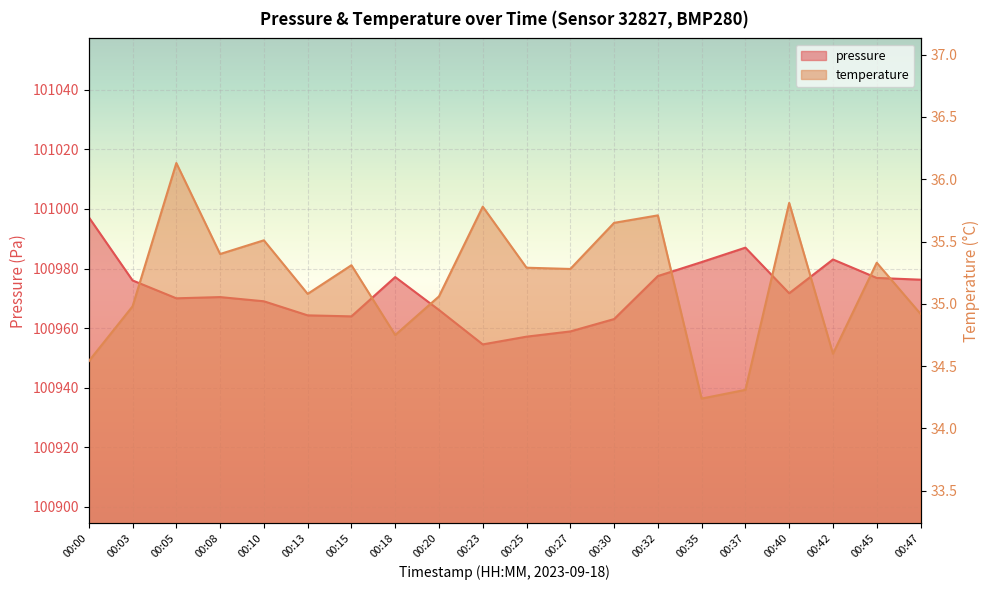

Rank the categories by pressure value from lowest to highest.

00:23, 00:25, 00:27, 00:30, 00:15, 00:13, 00:20, 00:10, 00:05, 00:08, 00:40, 00:03, 00:47, 00:45, 00:18, 00:32, 00:35, 00:42, 00:37, 00:00